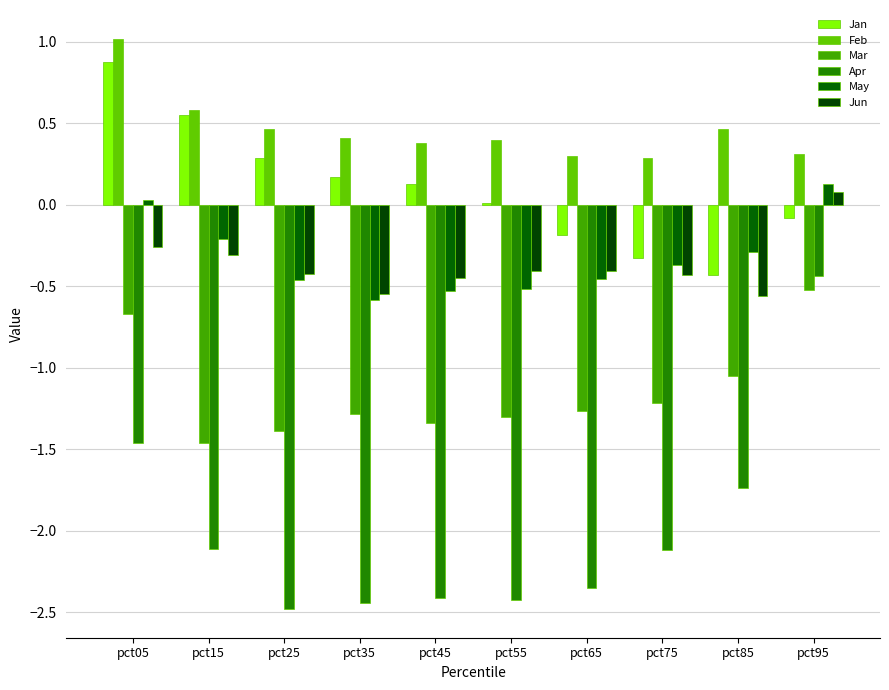

What is the minimum value for Feb?

0.3